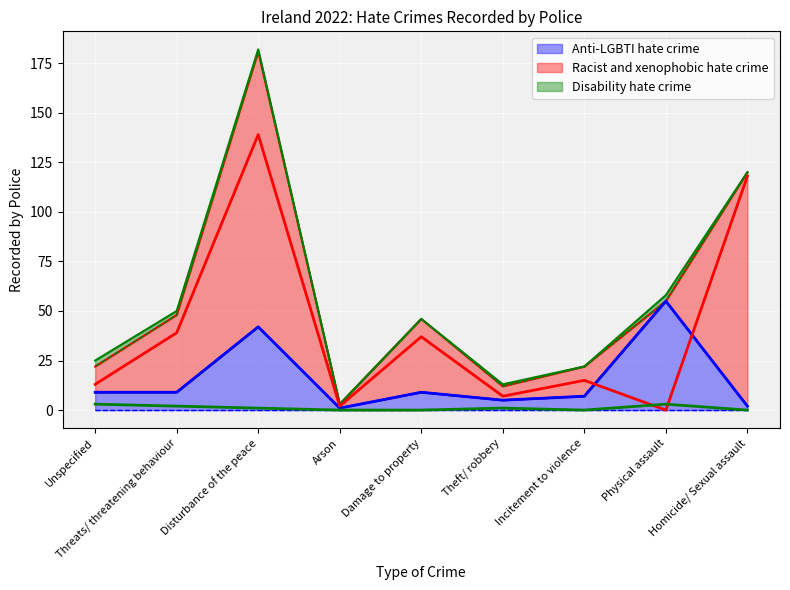

Between which two adjacent categories do Anti-LGBTI hate crime and Racist and xenophobic hate crime first intersect?

Incitement to violence and Physical assault